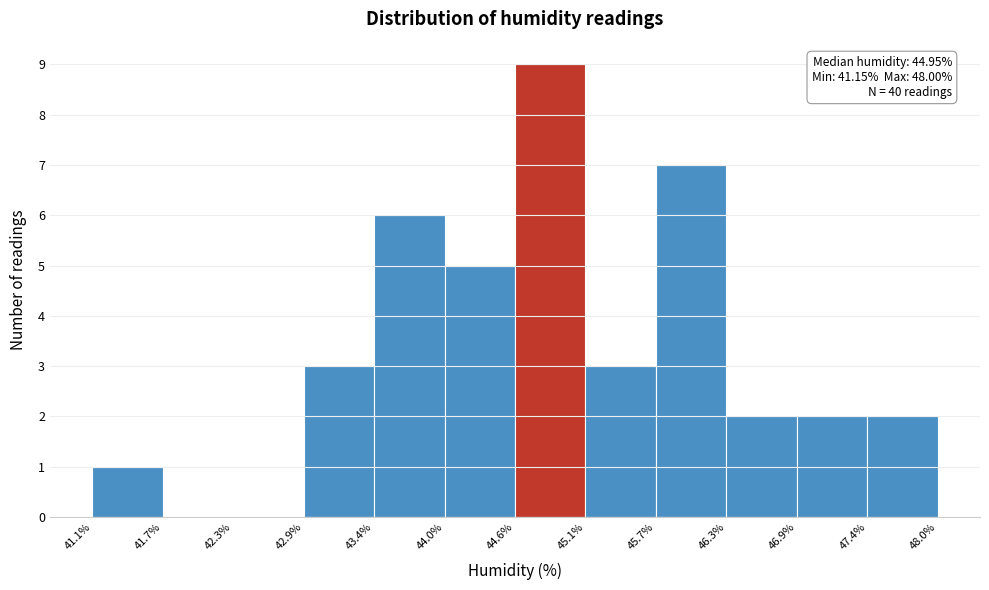

Over which range of the x-axis is the bar tallest?

44.6% to 45.1%